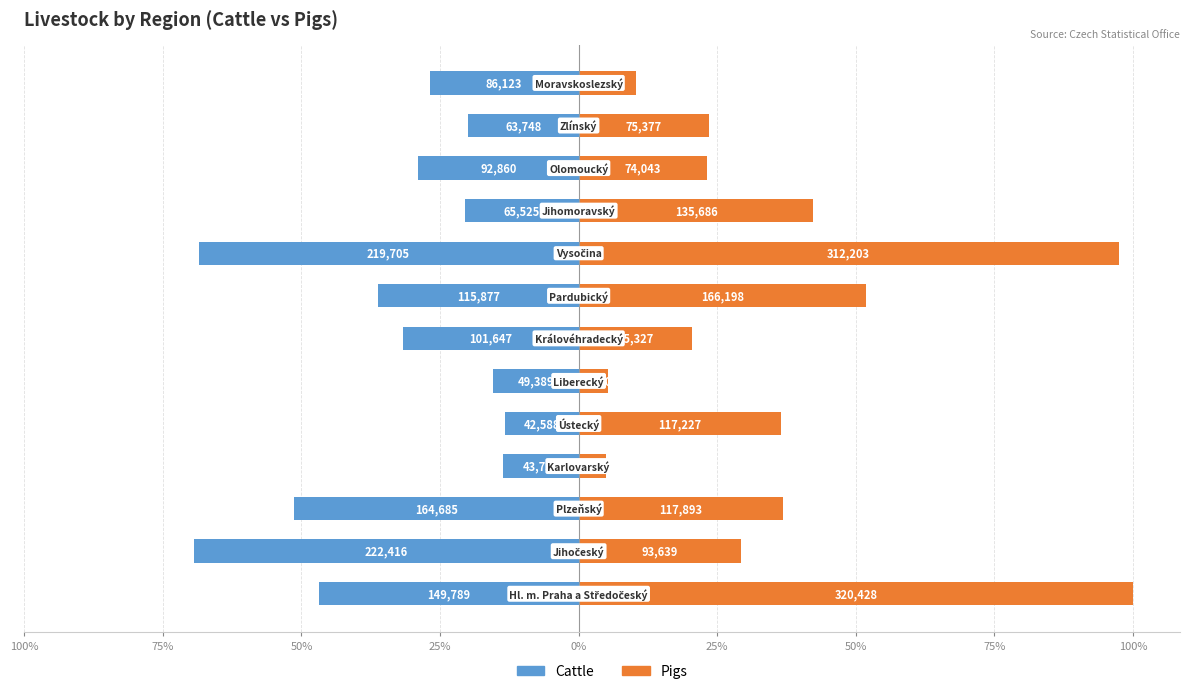

How many data points in Cattle are above -28?

6